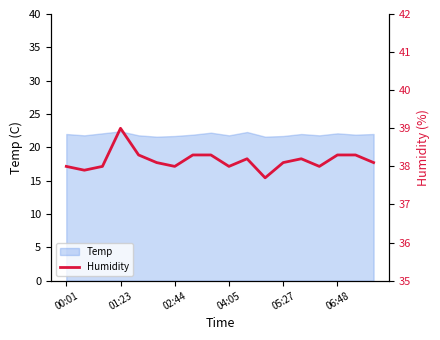

What is the difference between the maximum and second lowest values?

1.1